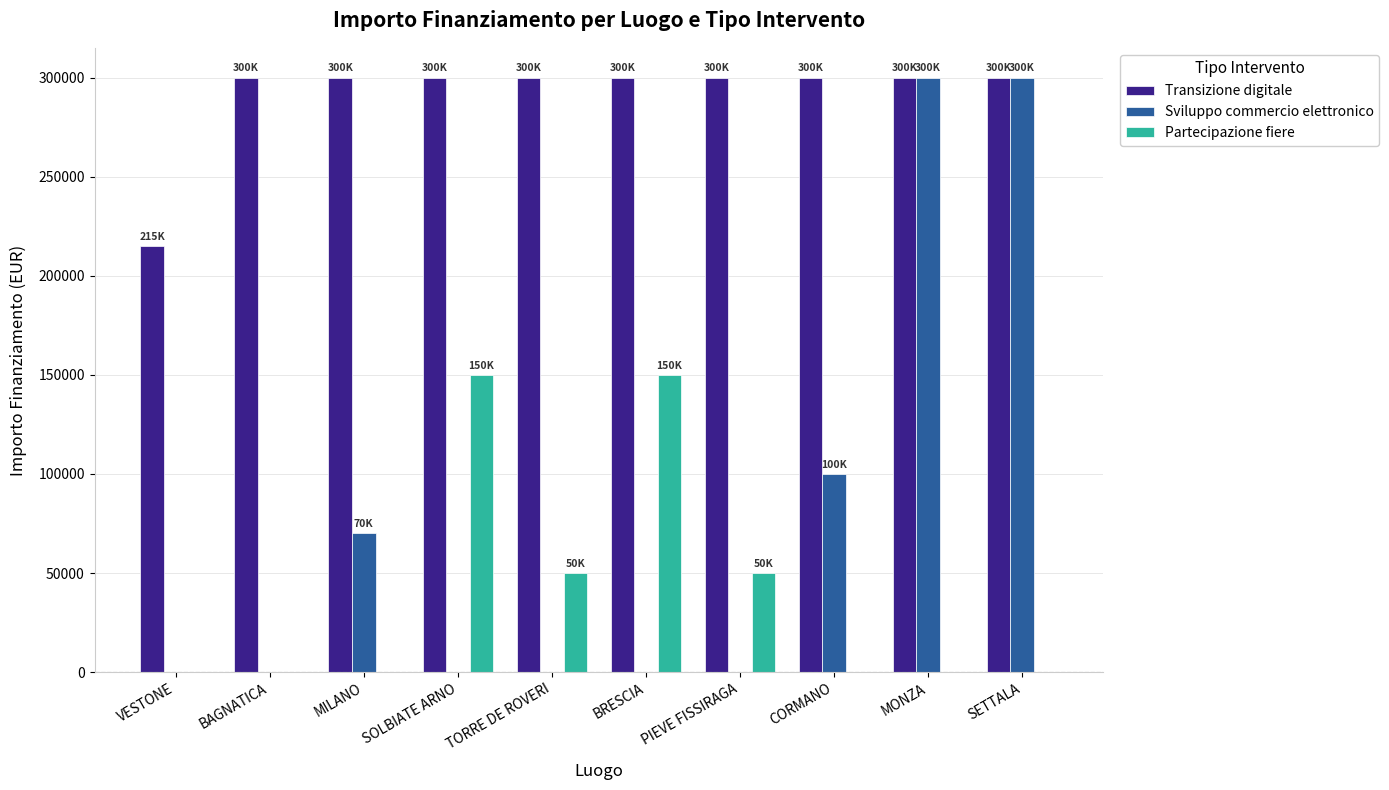

What is the difference between the Partecipazione fiere values at TORRE DE ROVERI and MILANO?

50000